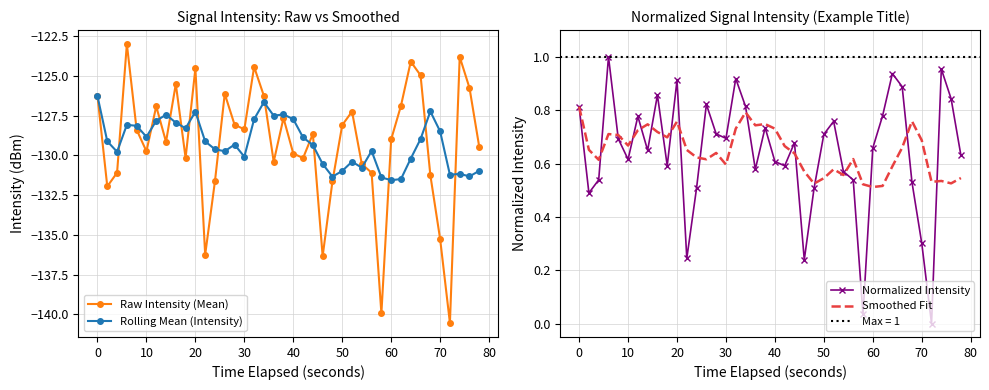

What is the minimum value for Rolling Mean (Intensity)?

-131.6